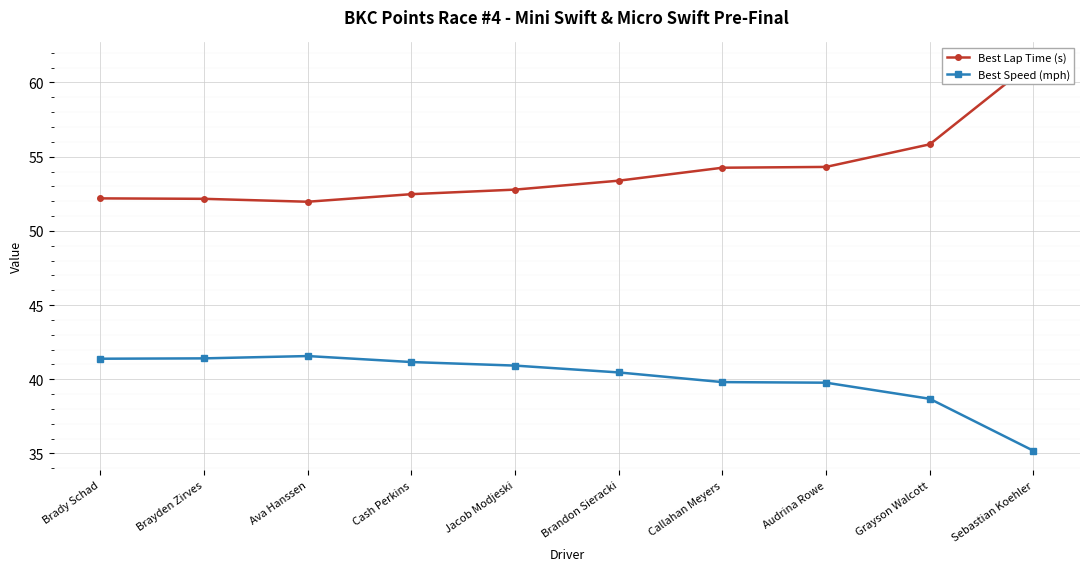

True or false: Best Speed (mph) and Best Lap Time (s) cross at least once.

False